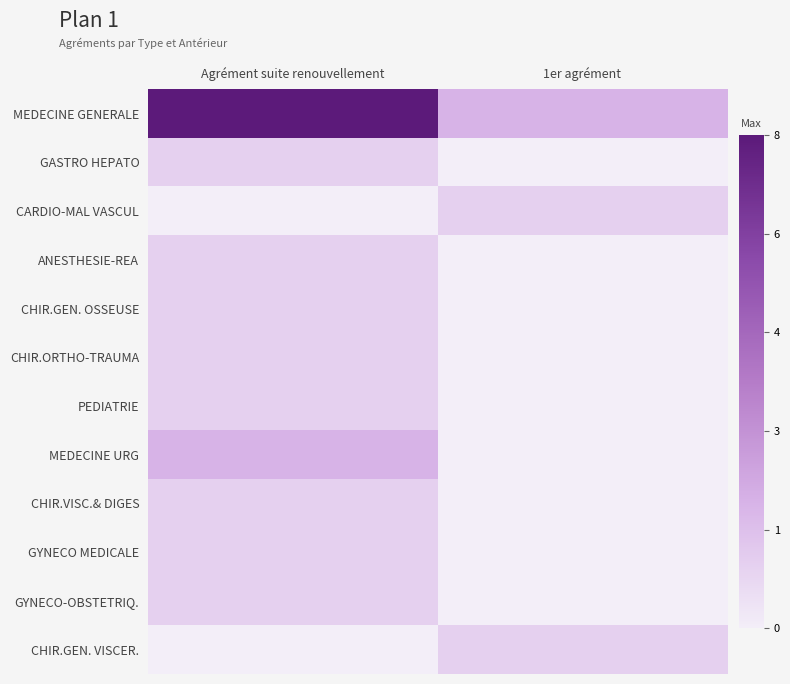

At 1er agrément, list the series in order from smallest to largest.

GASTRO HEPATO, ANESTHESIE-REA, CHIR.GEN. OSSEUSE, CHIR.ORTHO-TRAUMA, PEDIATRIE, MEDECINE URG, CHIR.VISC.& DIGES, GYNECO MEDICALE, GYNECO-OBSTETRIQ., CARDIO-MAL VASCUL, CHIR.GEN. VISCER., MEDECINE GENERALE